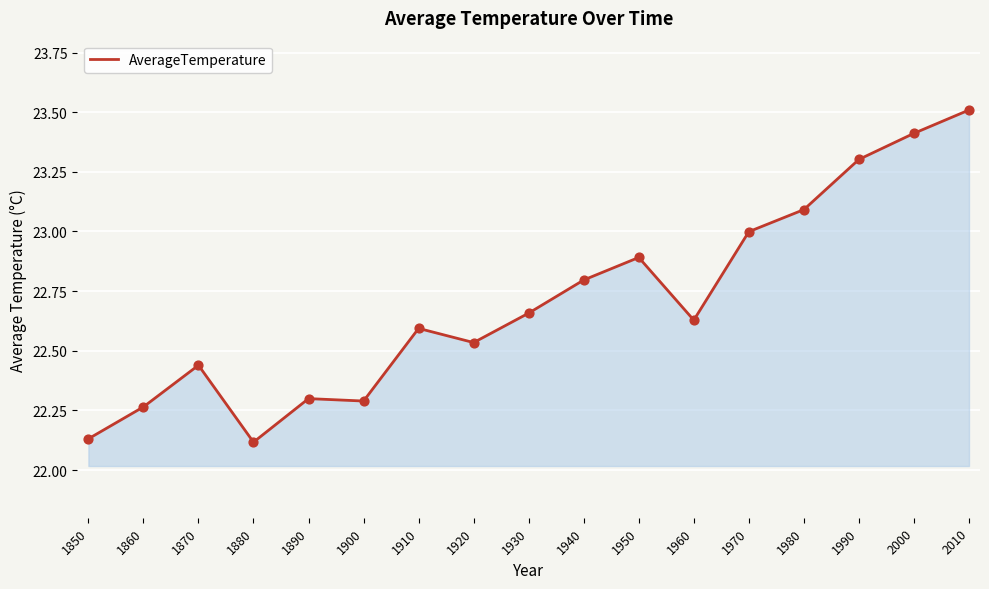

What is the ratio of the value at 2000 to the value at 1970?

1.0